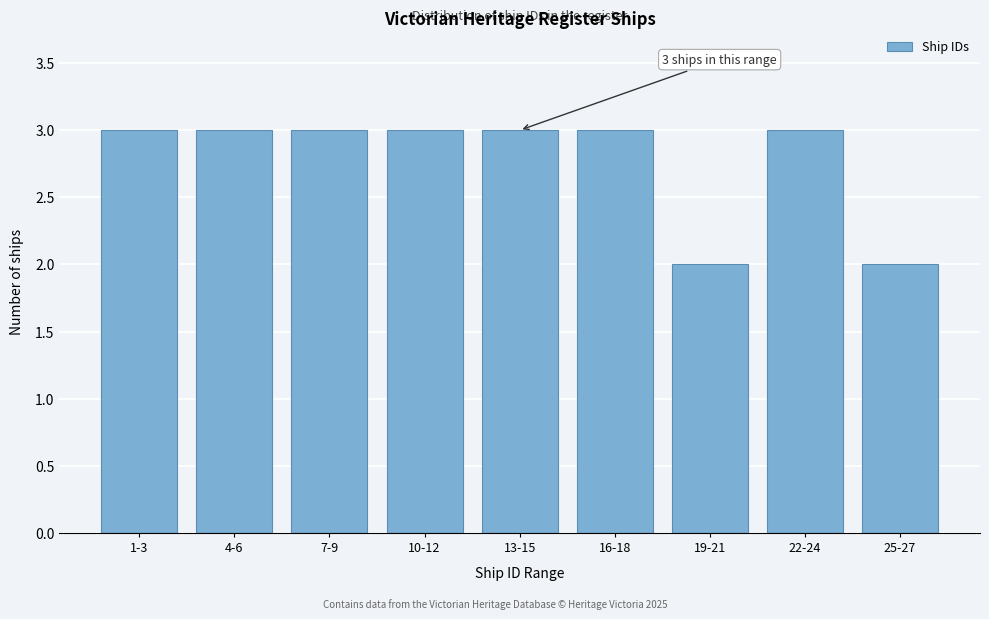

Reading left to right, what are all the values shown in this chart?

3	3	3	3	3	3	2	3	2